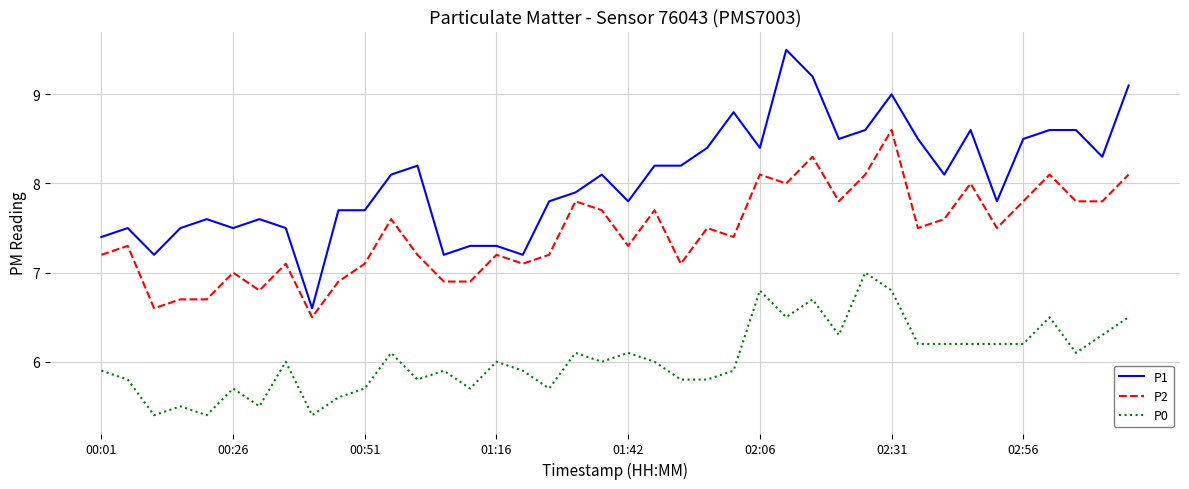

Which series has the widest spread of values?

P1